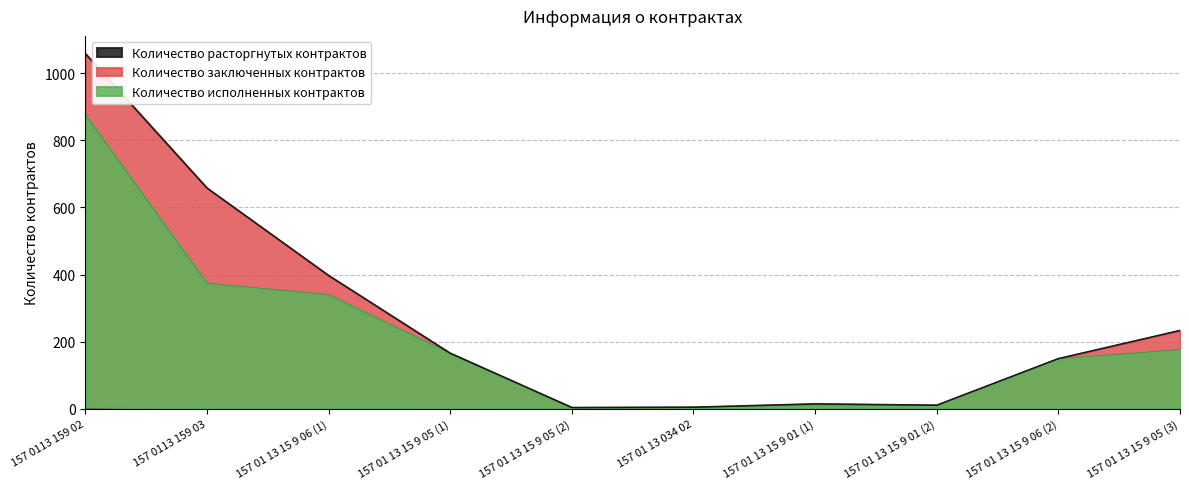

What is the maximum value shown in the chart?

1059